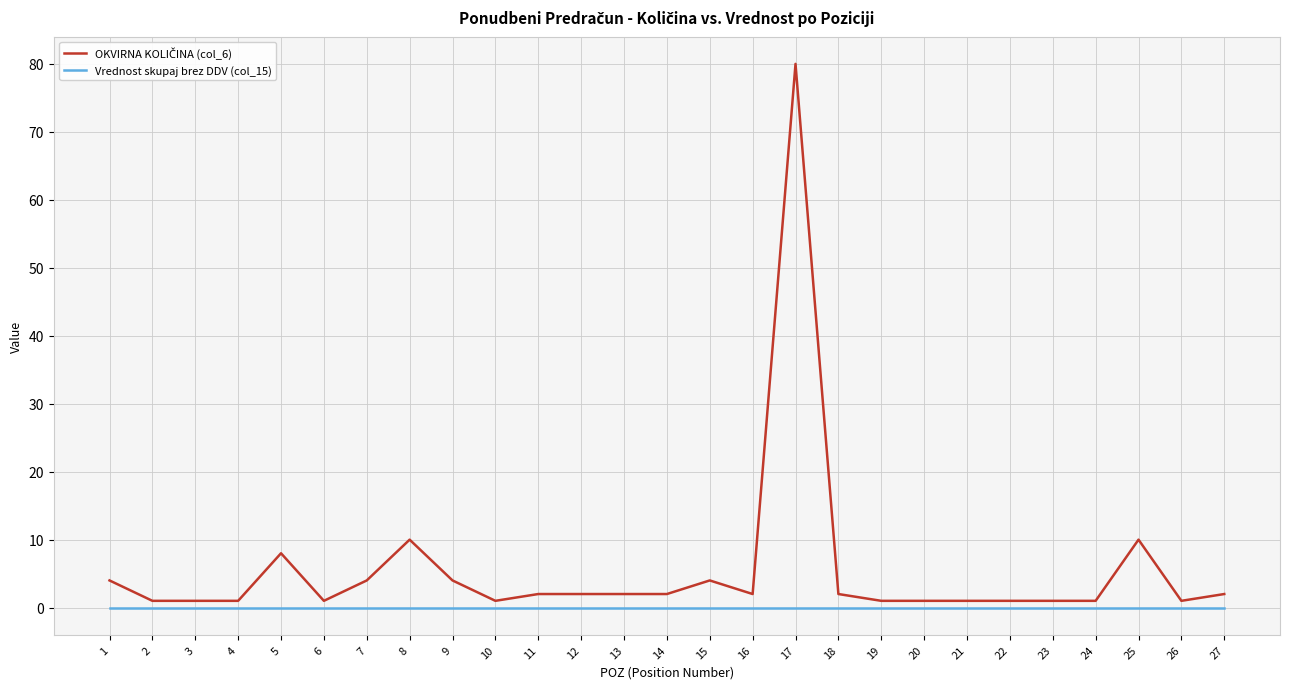

What is the greatest value displayed?

80